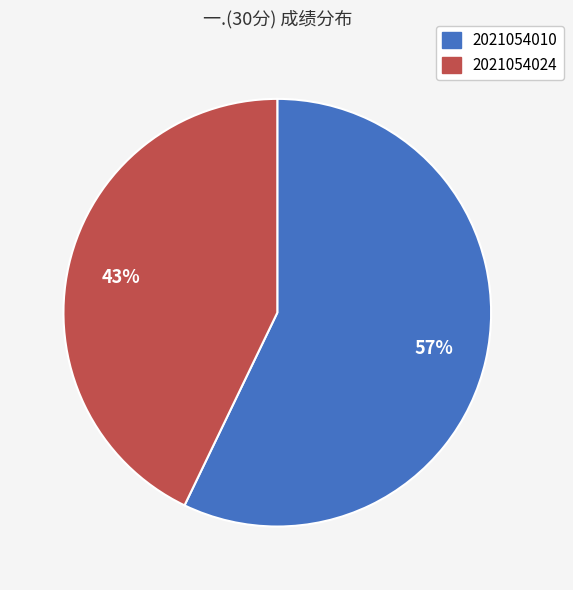

To the nearest percent, what portion does 2021054024 represent?

43%